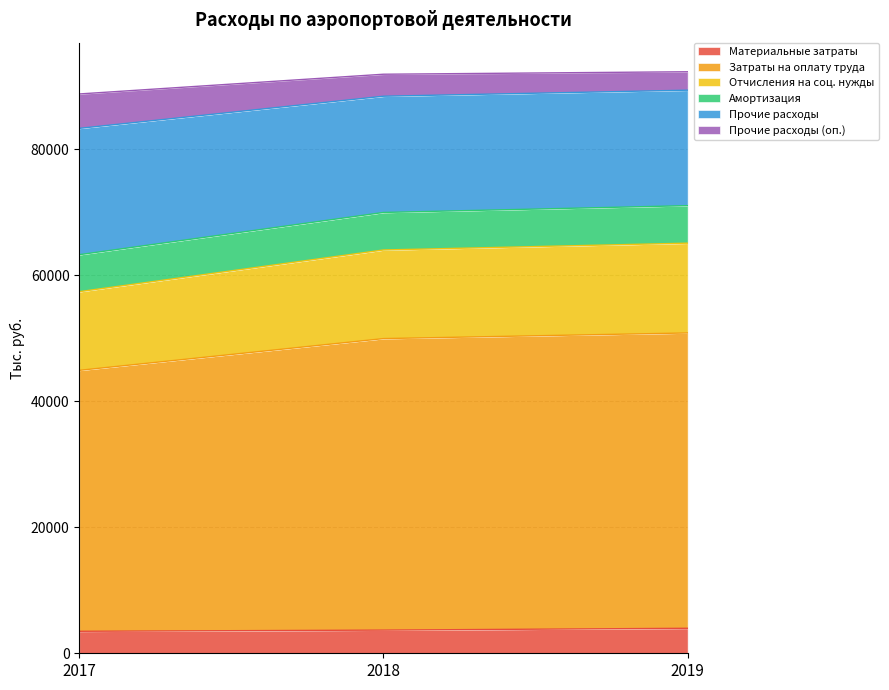

What is the approximate value of Материальные затраты at 2018, to the nearest 10?

3680